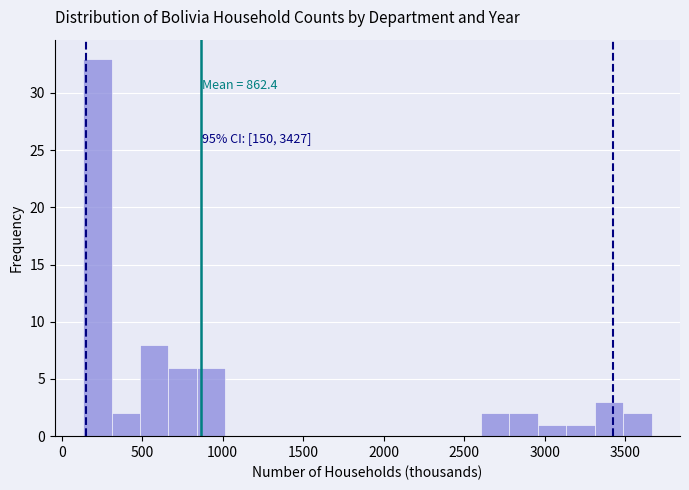

Around what value on the x-axis is the tallest bar? Give the approximate position of its centre, as read against the axis.

200